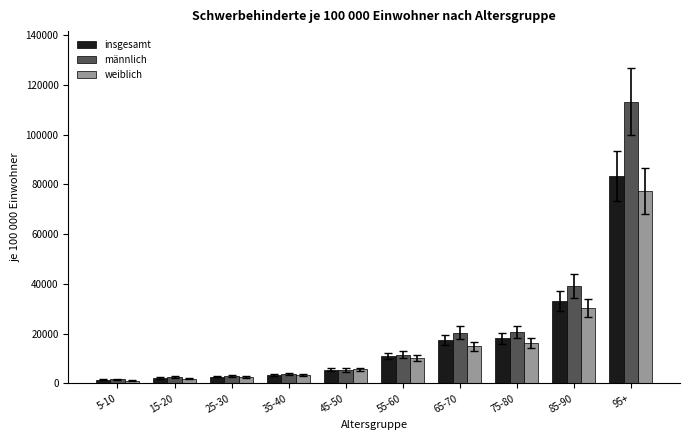

What is the label of the 5th bar from the right?

55-60